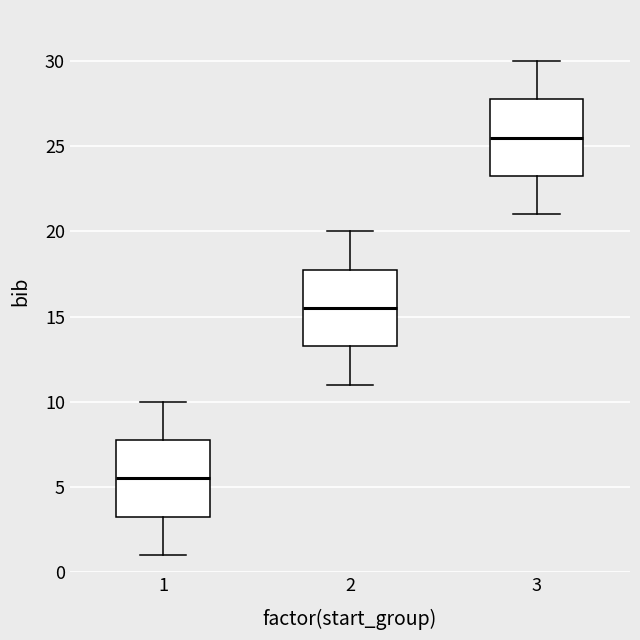

Reading left to right, read every box against the y-axis: the position of its median line, the range the box covers, and the ends of its whiskers. The values are not printed on the chart, so give them approximately, as read against the axis.

1: median 5.5, box 3.5 to 8.0, whiskers 1.0 to 10.0
2: median 15.5, box 13.5 to 18.0, whiskers 11.0 to 20.0
3: median 25.5, box 23.5 to 28.0, whiskers 21.0 to 30.0